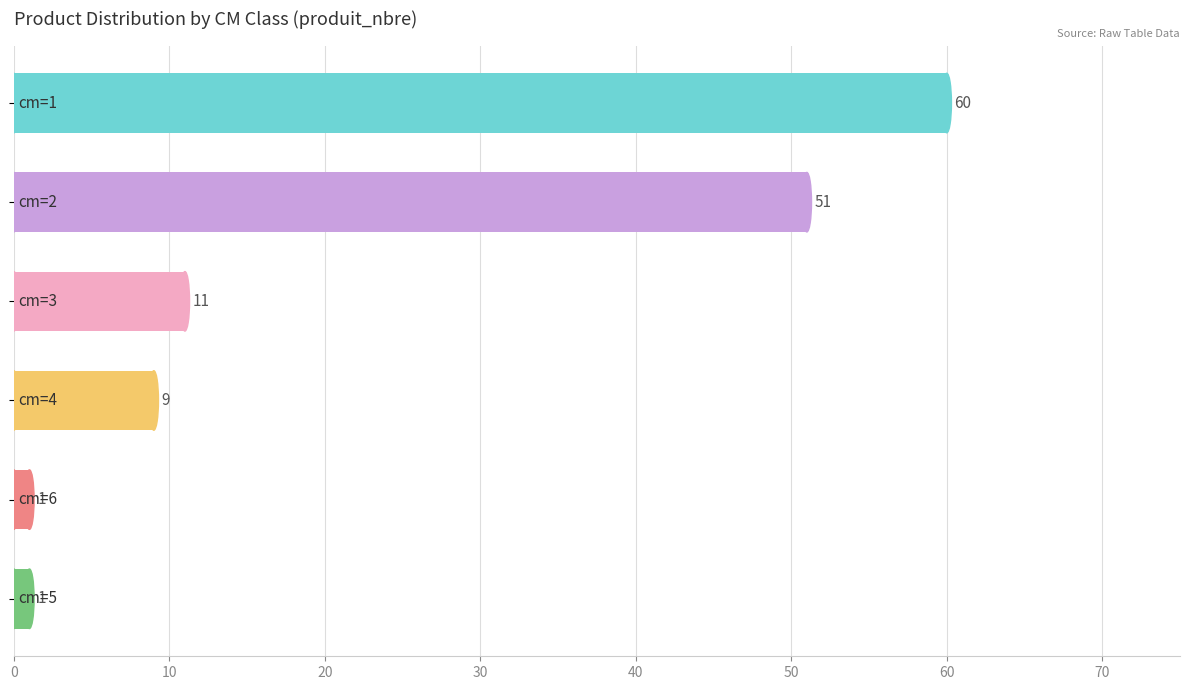

Count the values in the range 1 to 51.

5